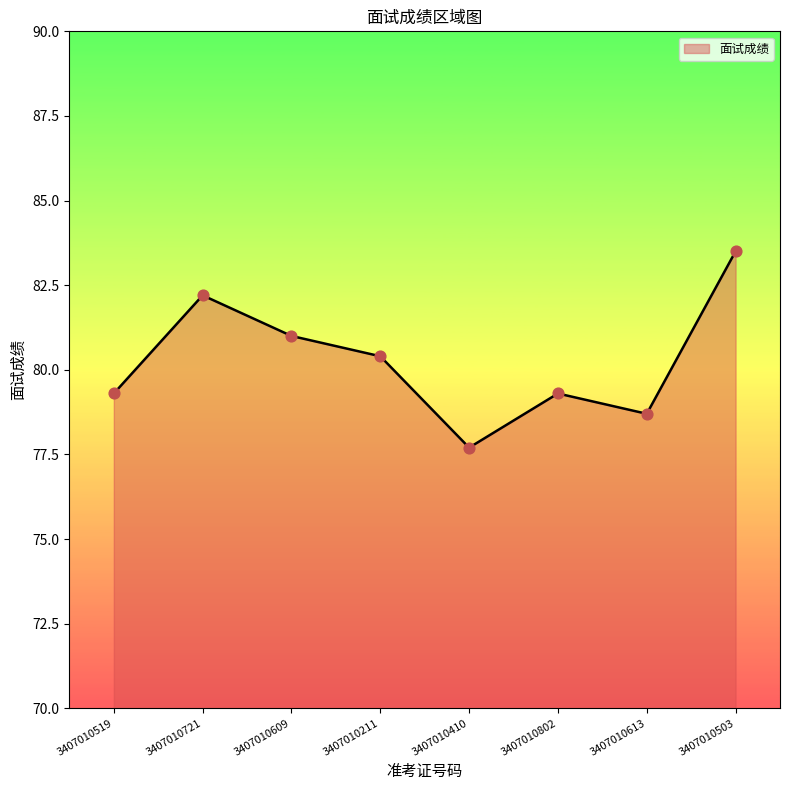

Between 3407010721 and 3407010211, which is larger?

3407010721